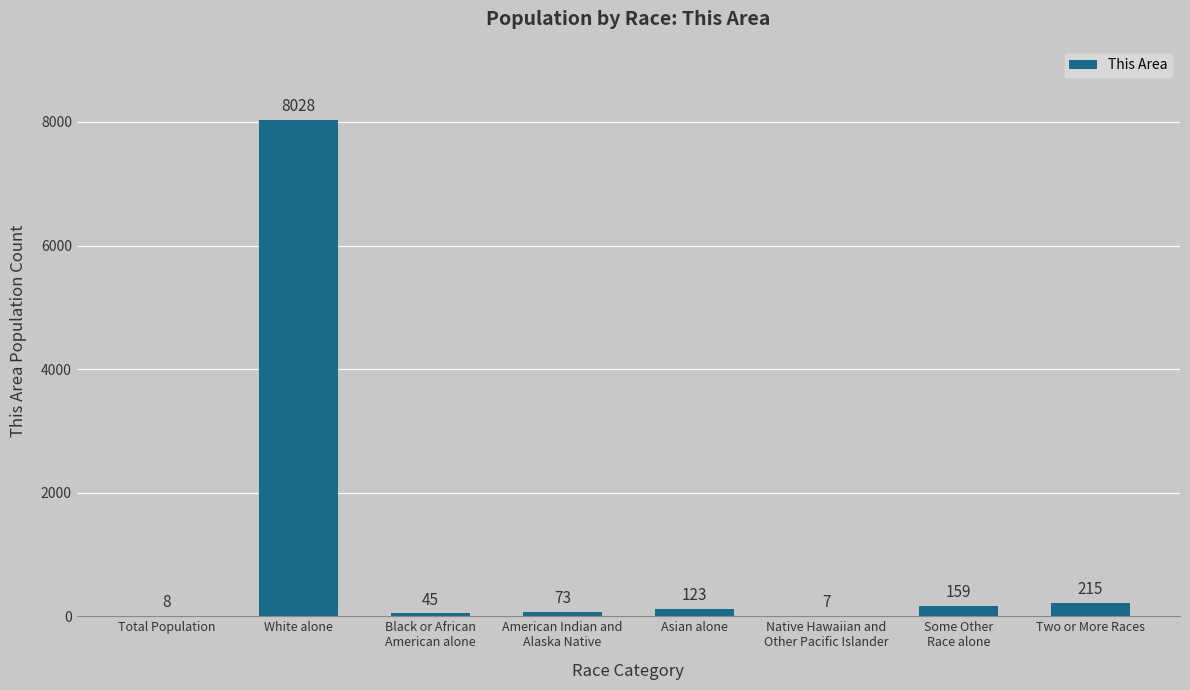

Where is the data nearest to the value 4017?

Two or More Races